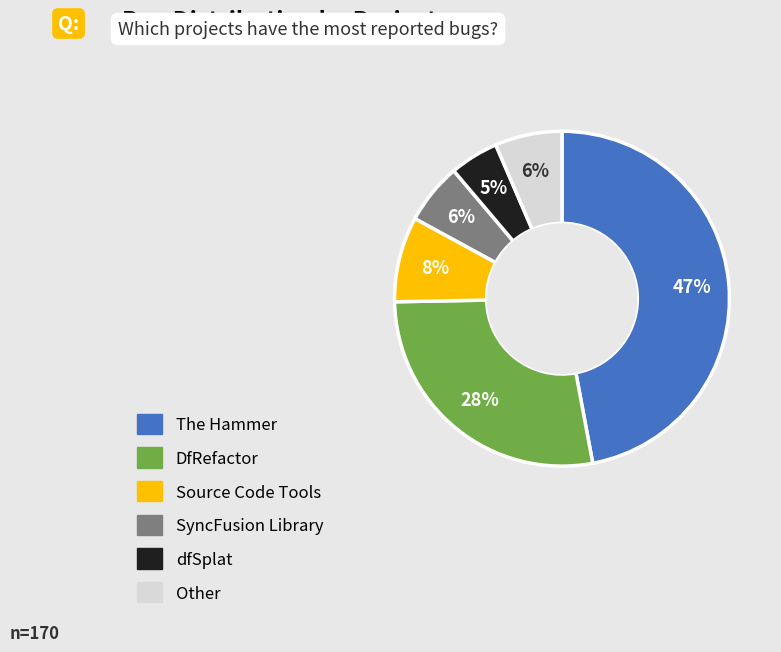

Which has a higher value, The Hammer or DfRefactor?

The Hammer